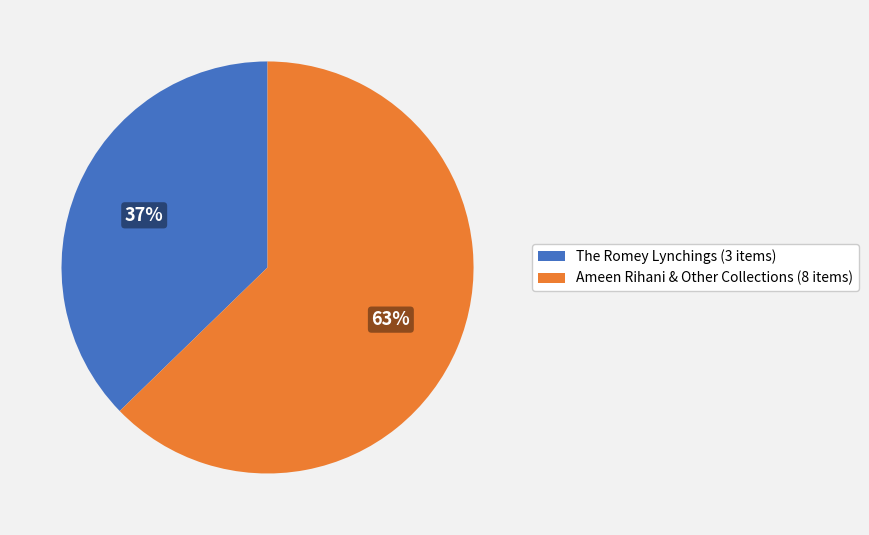

Is there a majority slice in this chart?

Yes